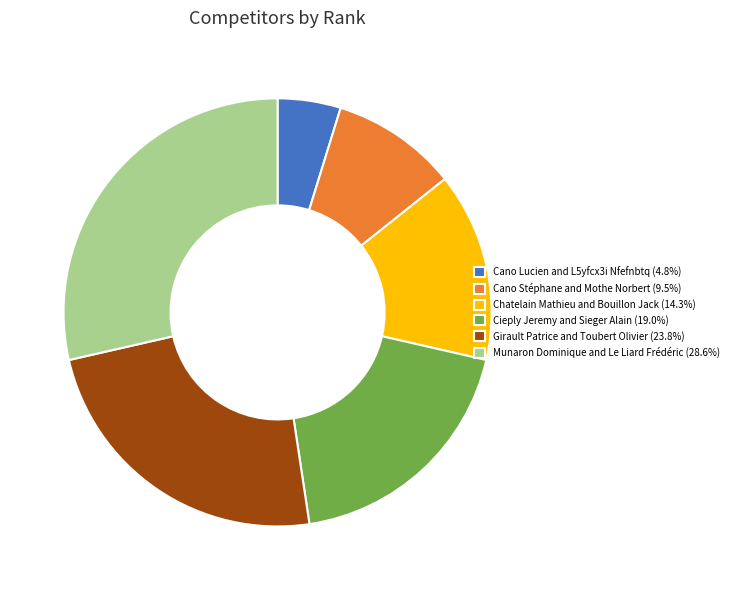

Approximately how many times larger is the value at Cieply Jeremy and Sieger Alain (19.0%) compared to Chatelain Mathieu and Bouillon Jack (14.3%)?

1.3